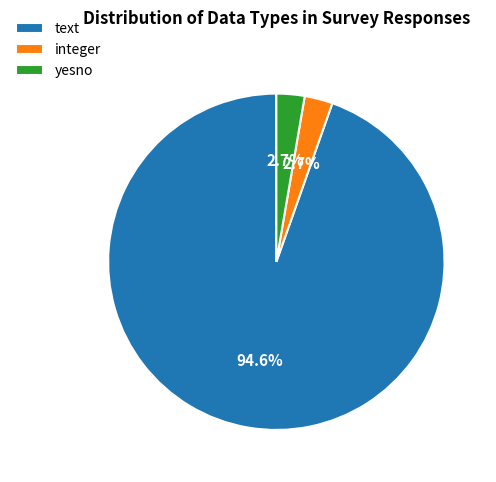

To the nearest percent, what portion does yesno represent?

3%